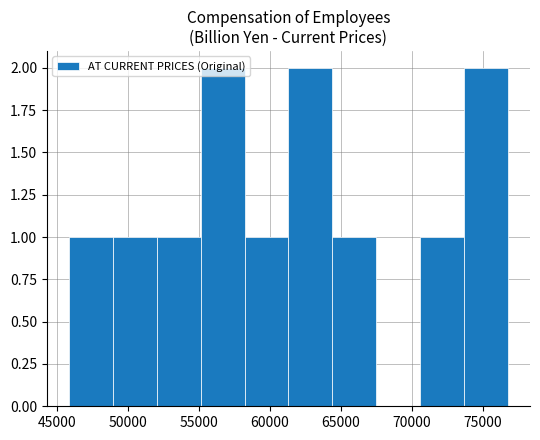

What is the sum of all values?

12